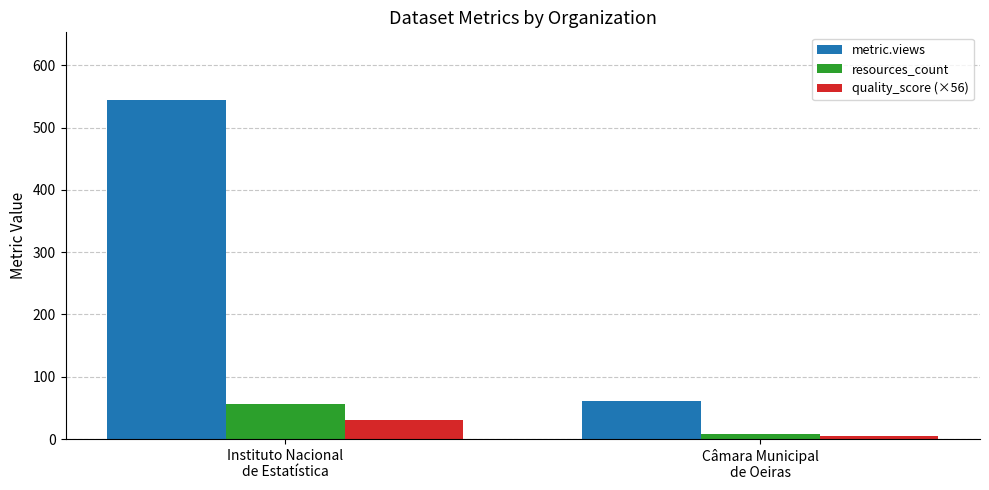

Reading left to right, transcribe all the data shown in this chart.

metric.views: Instituto Nacional
de Estatística=544.0	Câmara Municipal
de Oeiras=61.0
resources_count: Instituto Nacional
de Estatística=56.0	Câmara Municipal
de Oeiras=8.0
quality_score (×56): Instituto Nacional
de Estatística=31.4	Câmara Municipal
de Oeiras=4.5